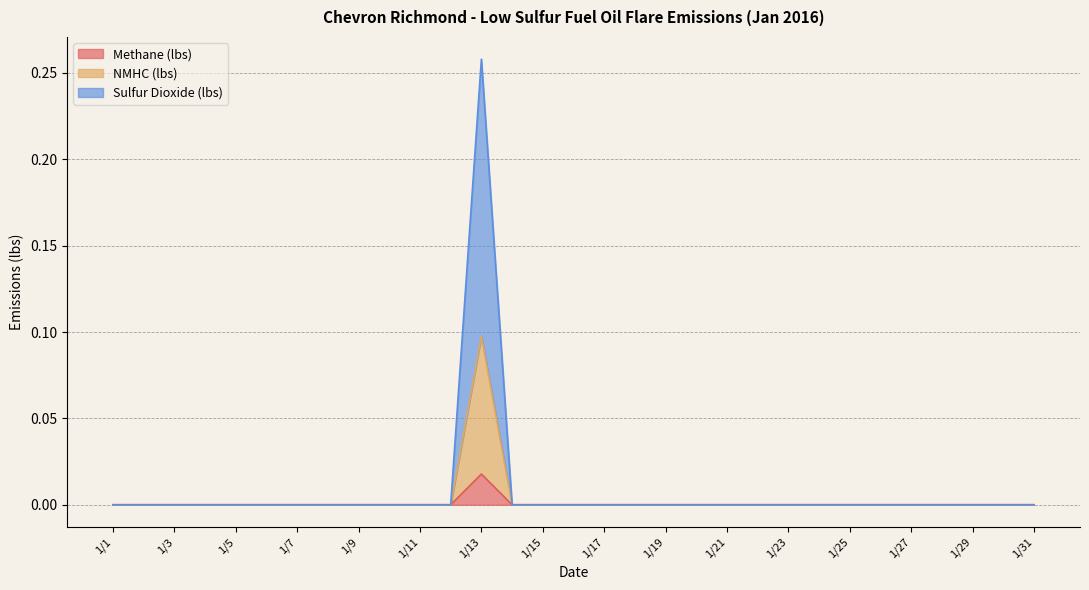

At how many categories does at least one series exceed 0?

1